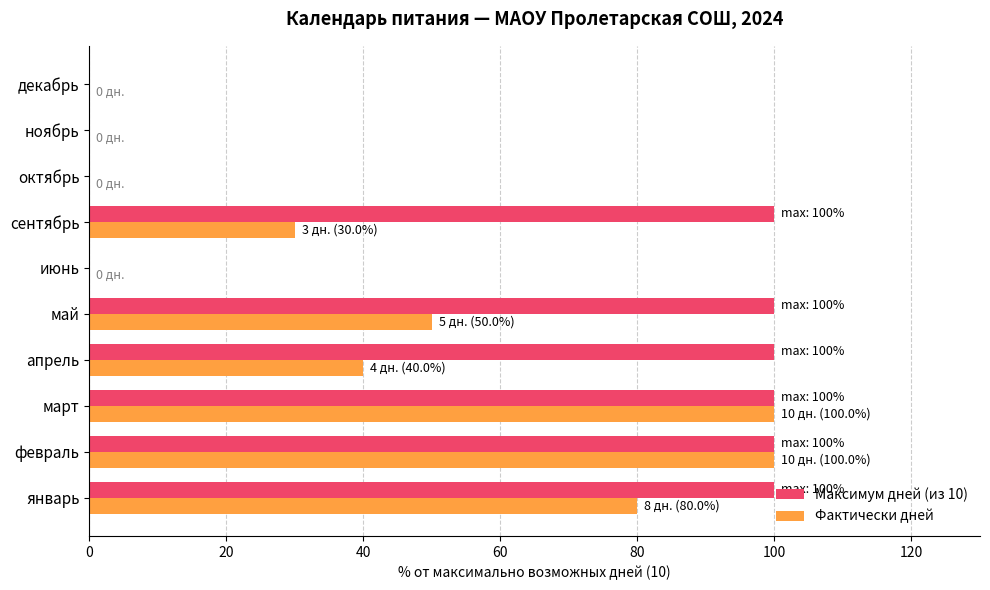

What is the greatest value displayed?

100